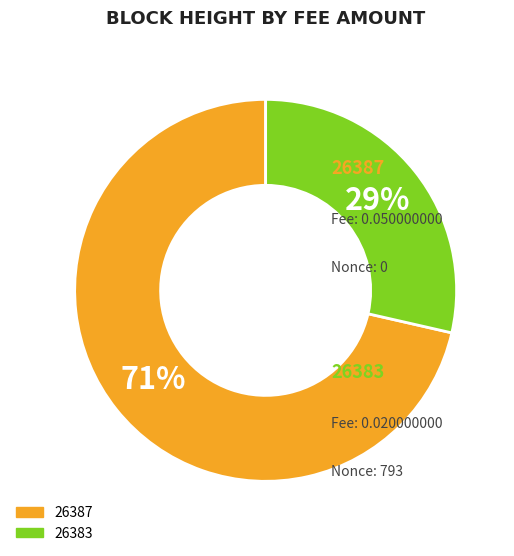

Rank the categories by value from highest to lowest.

26387, 26383